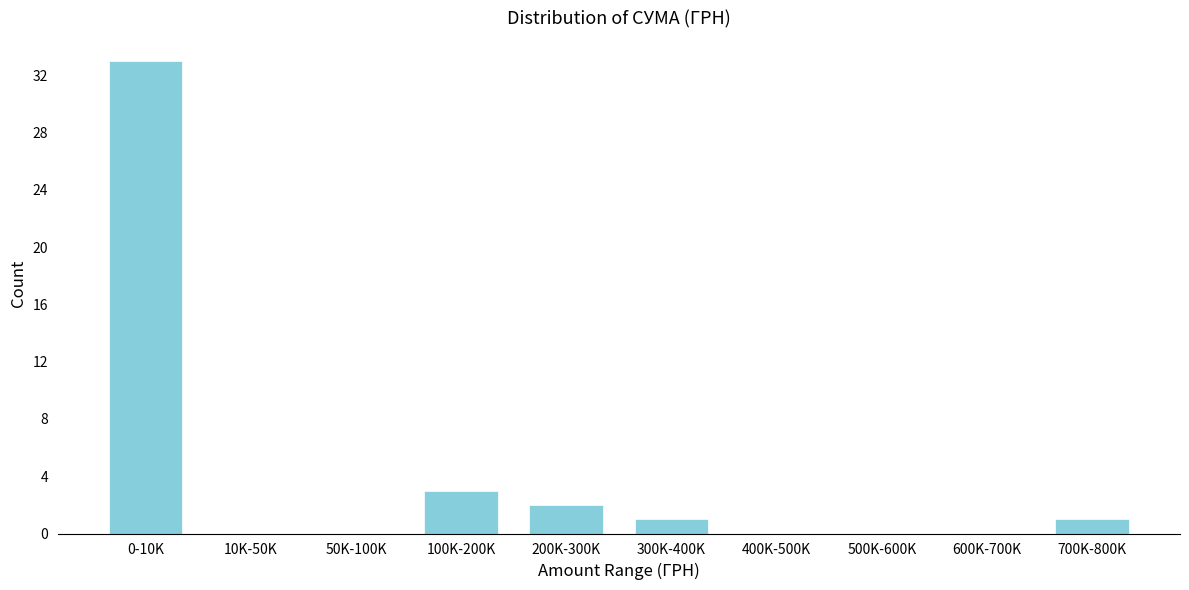

Reading right to left, extract all data points from this chart.

700K-800K=1	600K-700K=0	500K-600K=0	400K-500K=0	300K-400K=1	200K-300K=2	100K-200K=3	50K-100K=0	10K-50K=0	0-10K=33